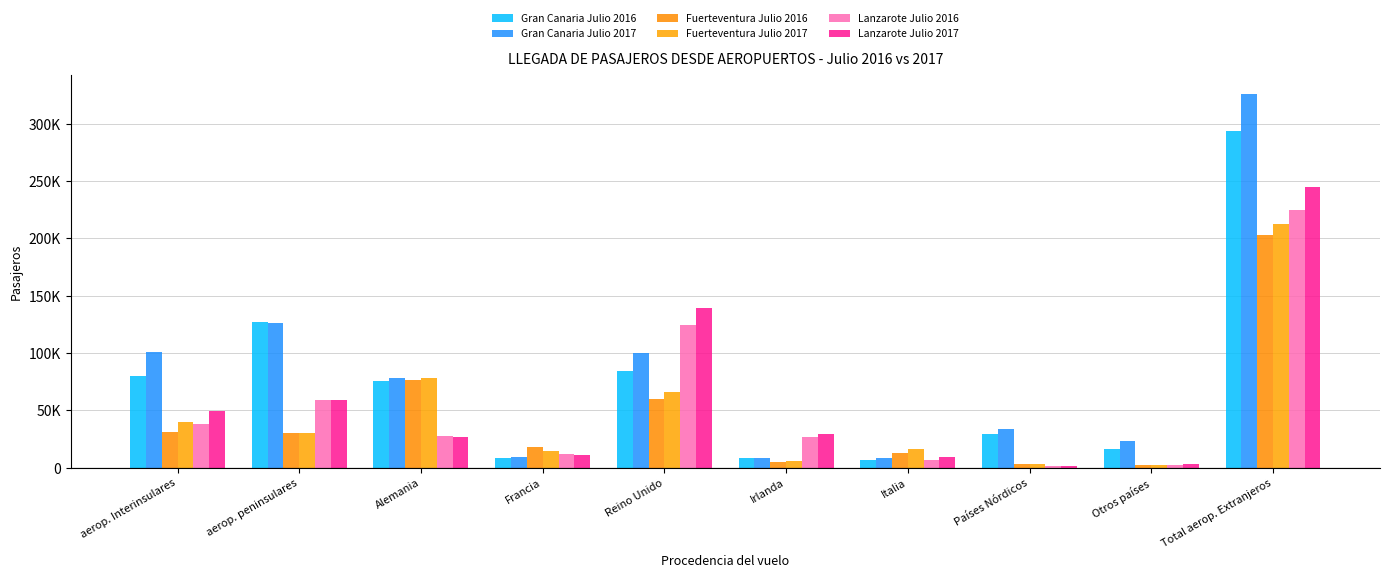

Which label corresponds to the largest value in the chart?

Total aerop. Extranjeros